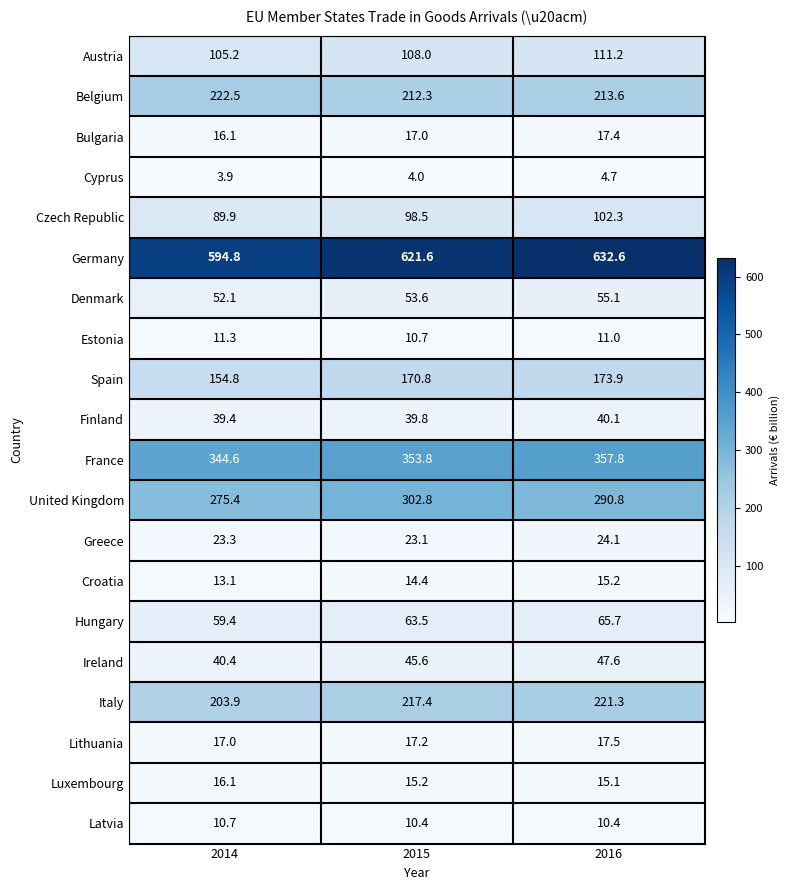

Which series changed the most between 2015 and 2016?

United Kingdom